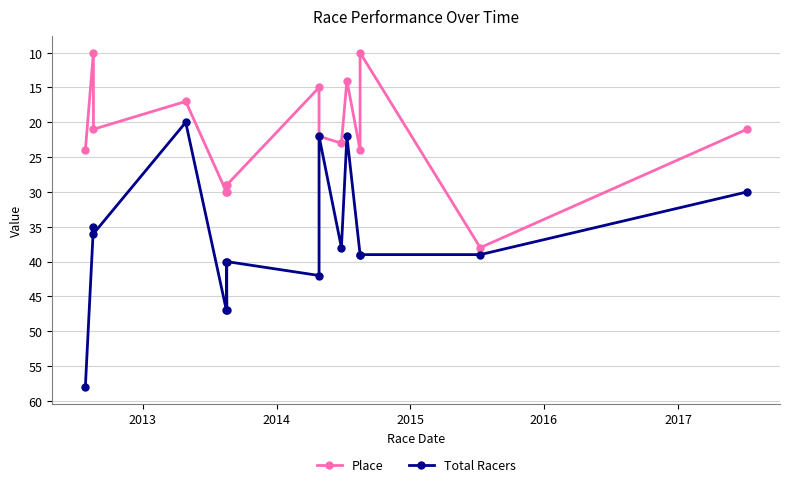

Rank the series by their average value, from highest to lowest.

Total Racers, Place